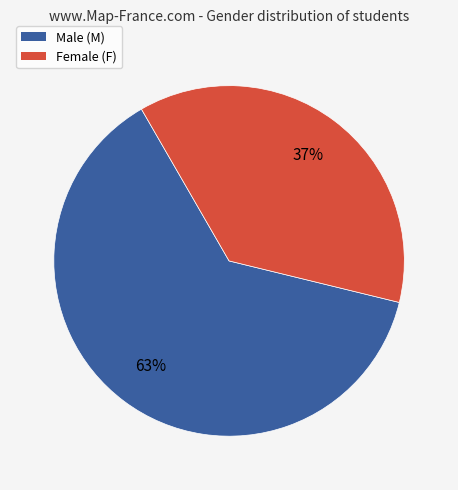

Which category has the biggest portion of the pie?

Male (M)